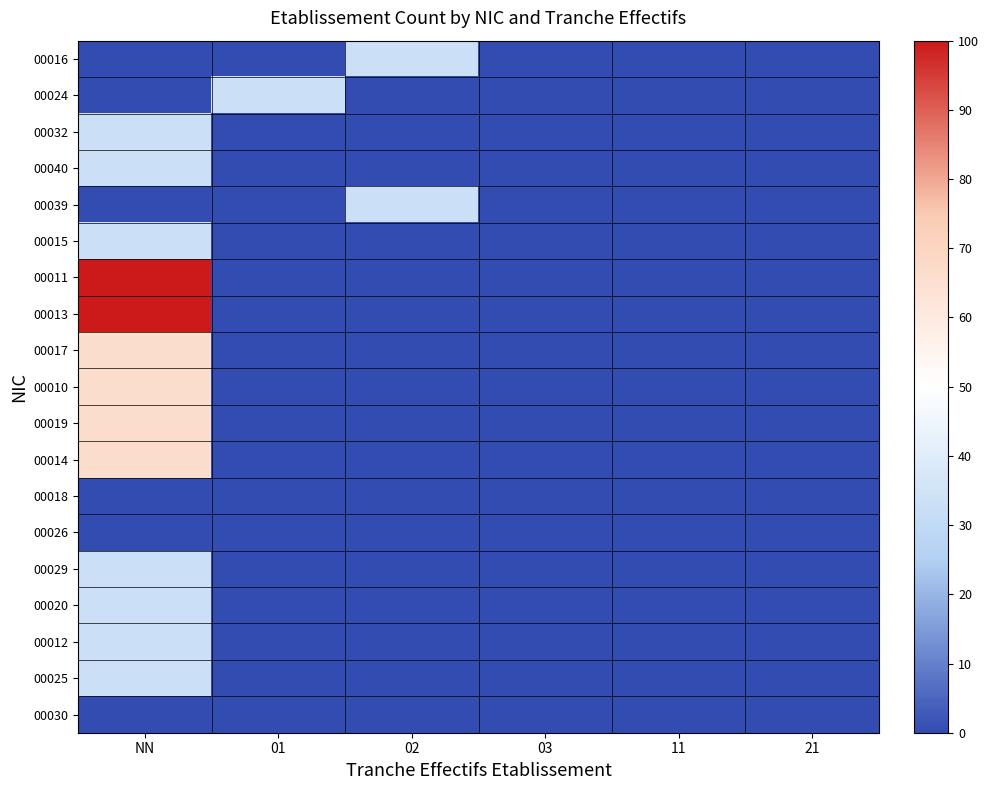

At how many categories does at least one series exceed 73?

1